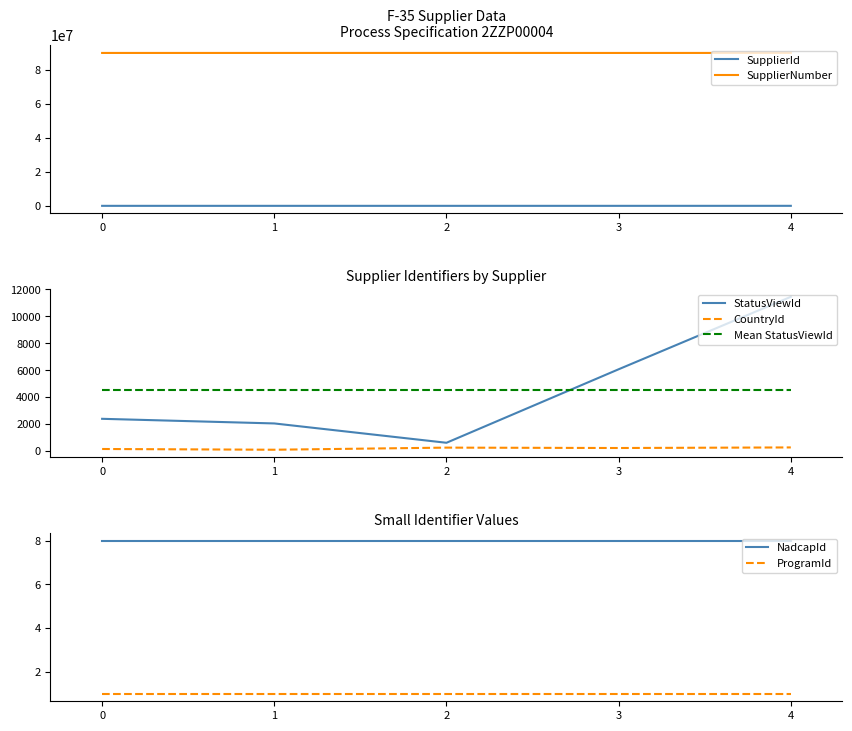

Is the value of SupplierId at 4 greater than the value of SupplierNumber at 1?

No